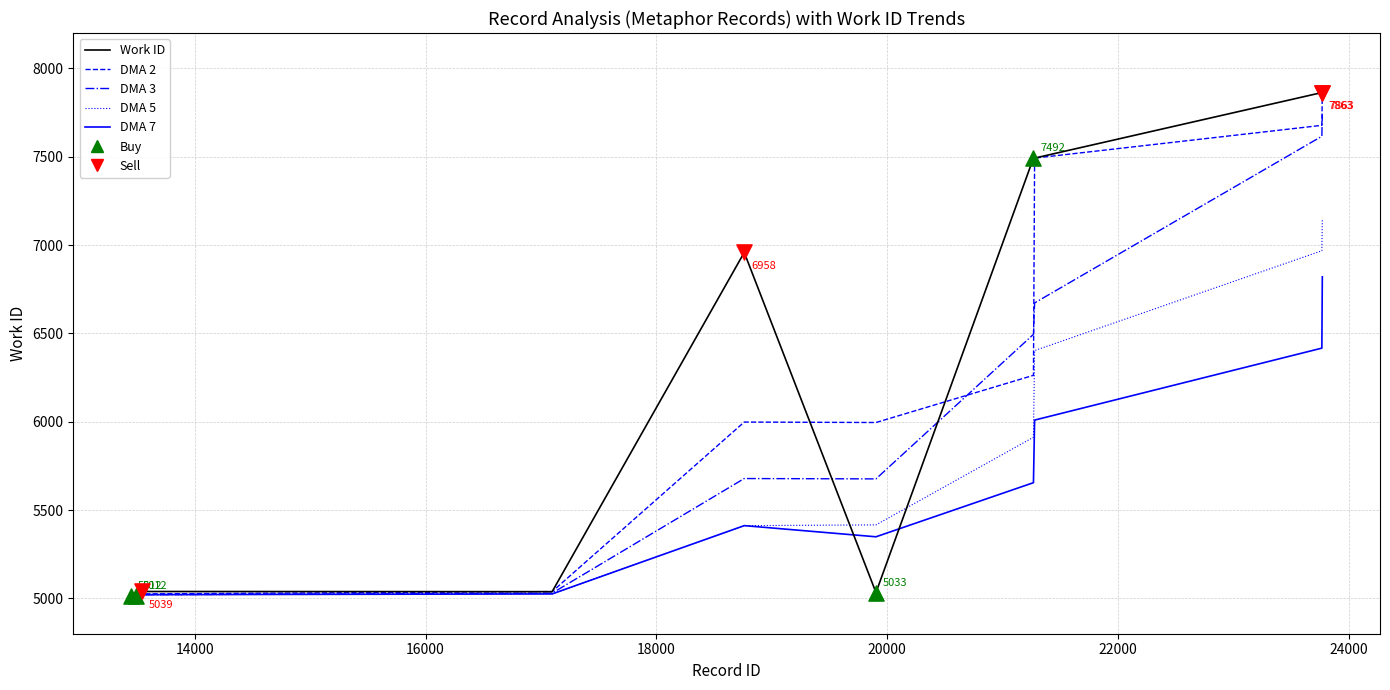

Which series has the largest total across all categories?

Work ID